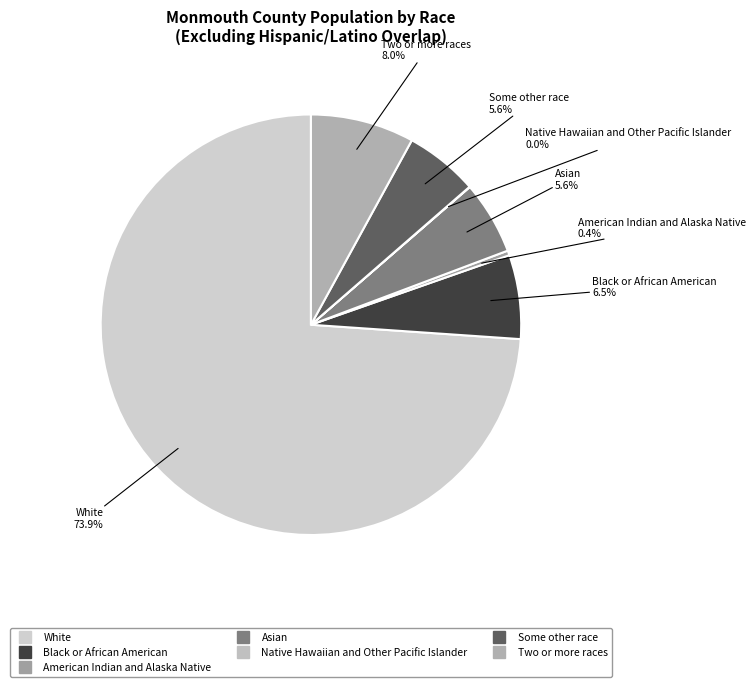

Which has a higher value, Two or more races or Some other race?

Two or more races